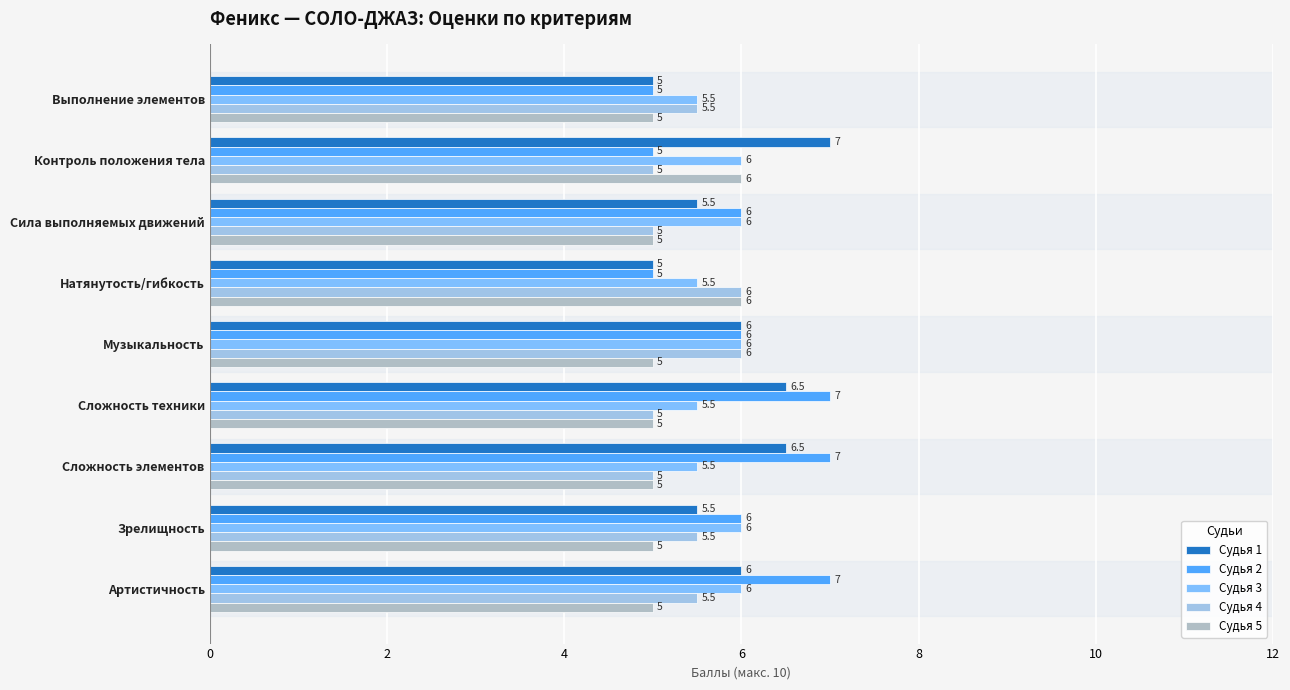

What is the value of the Судья 4 bar at the 7th from the left?

5.0